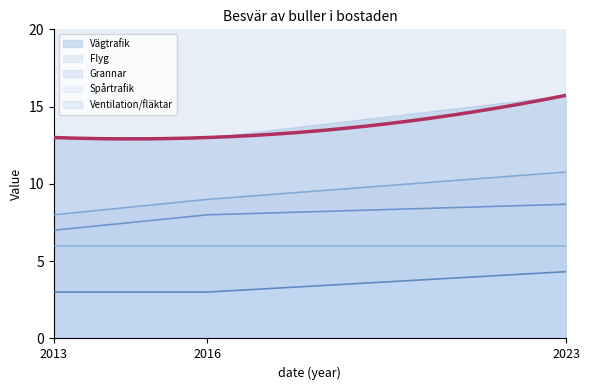

The value of Flyg at 2023 is 5.3. True or false?

False